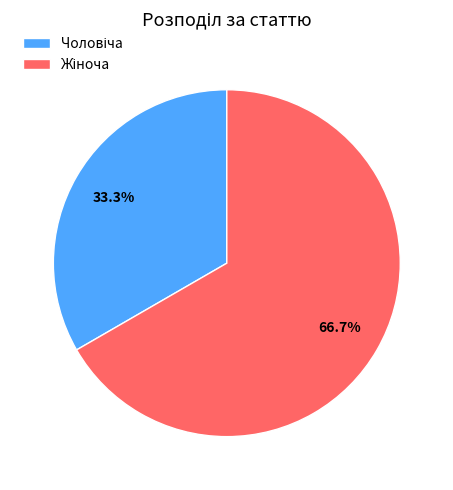

Is there any slice that represents more than half of the pie?

Yes